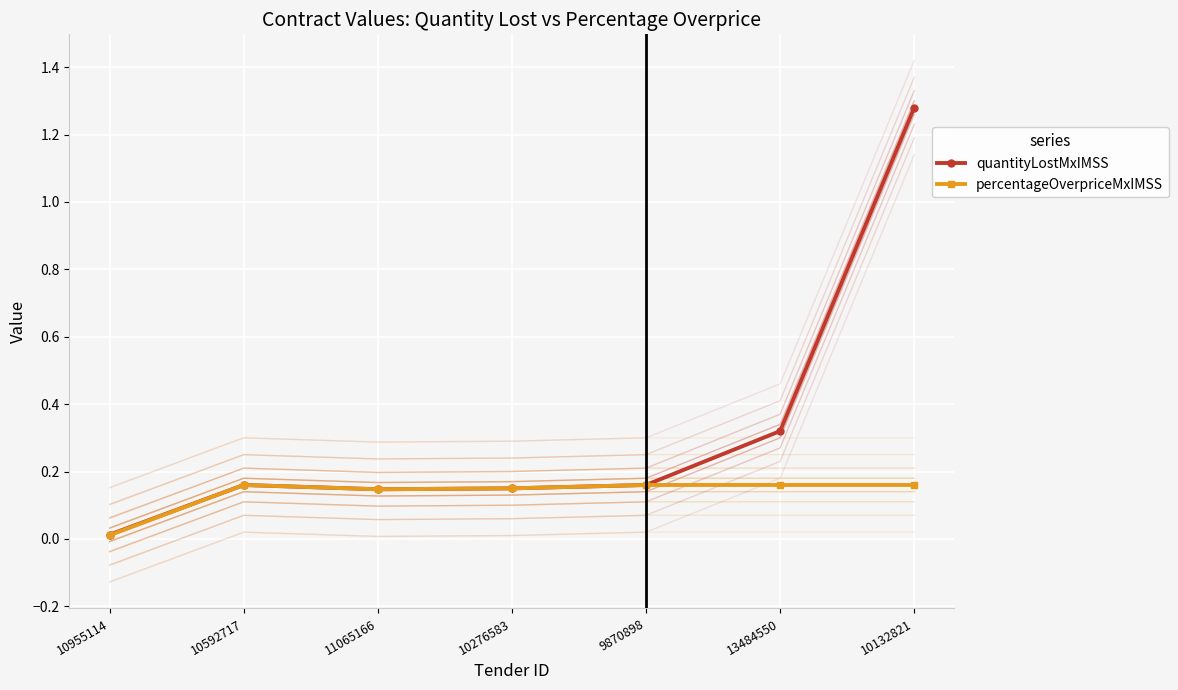

True or false: percentageOverpriceMxIMSS and quantityLostMxIMSS intersect in this chart.

False